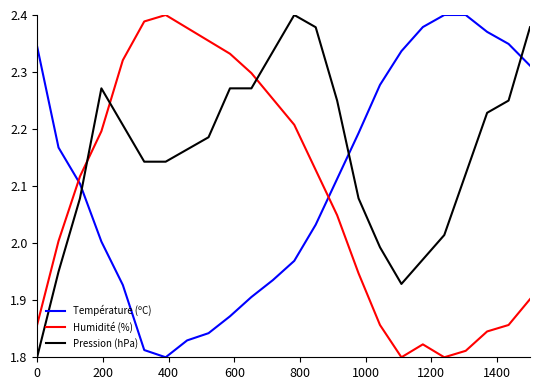

What is the difference between the maximum and minimum values in the Température (ºC) series?

0.6